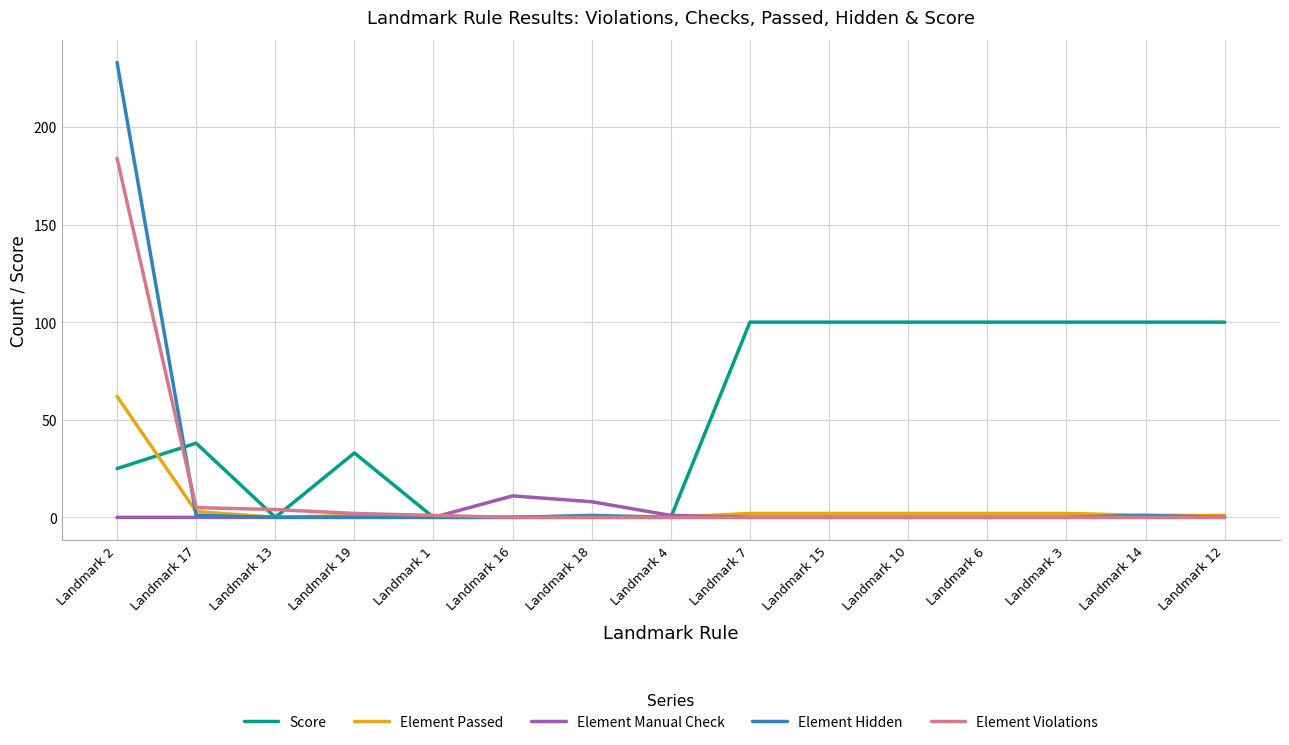

The Element Passed series shows 1 at Landmark 12. True or false?

True